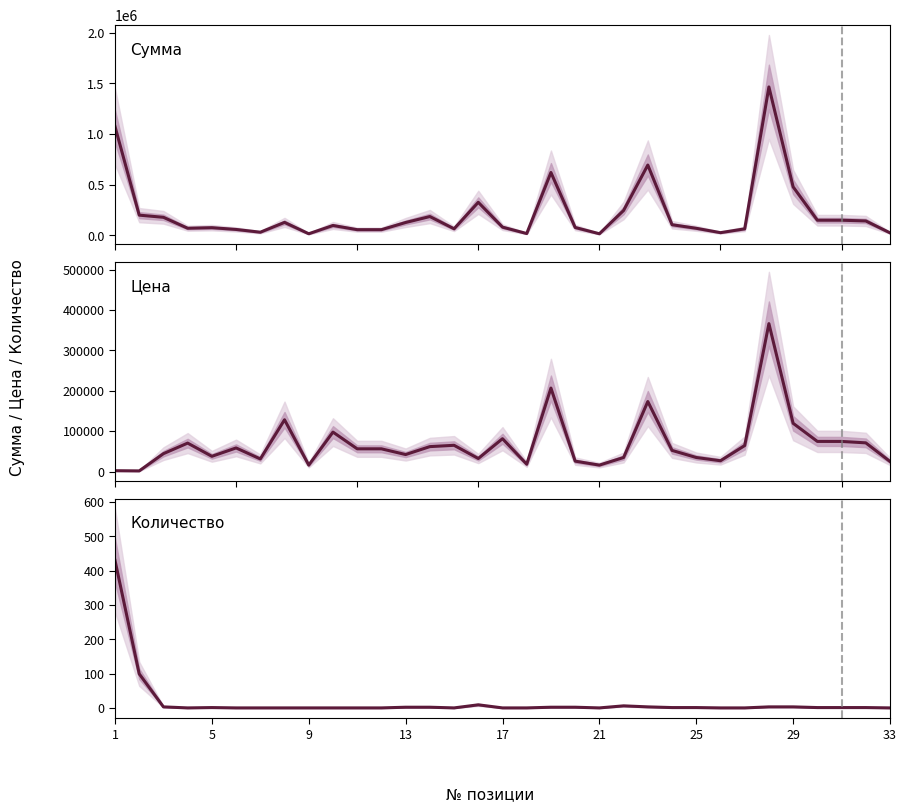

Which series changed the most between 16 and 27?

Сумма